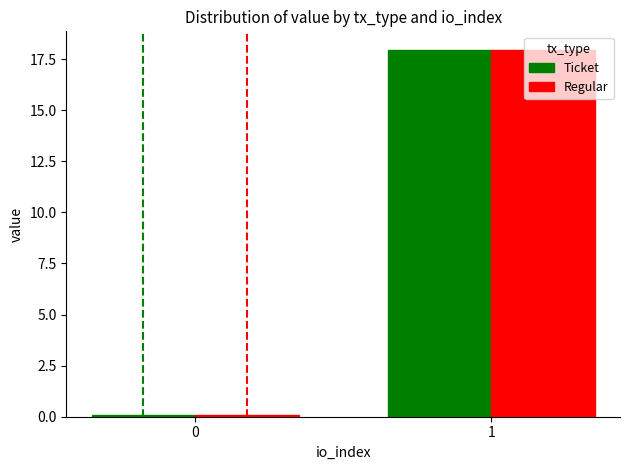

Reading left to right, what are all the values shown in this chart?

Ticket: 0=0.1	1=18.0
Regular: 0=0.1	1=18.0